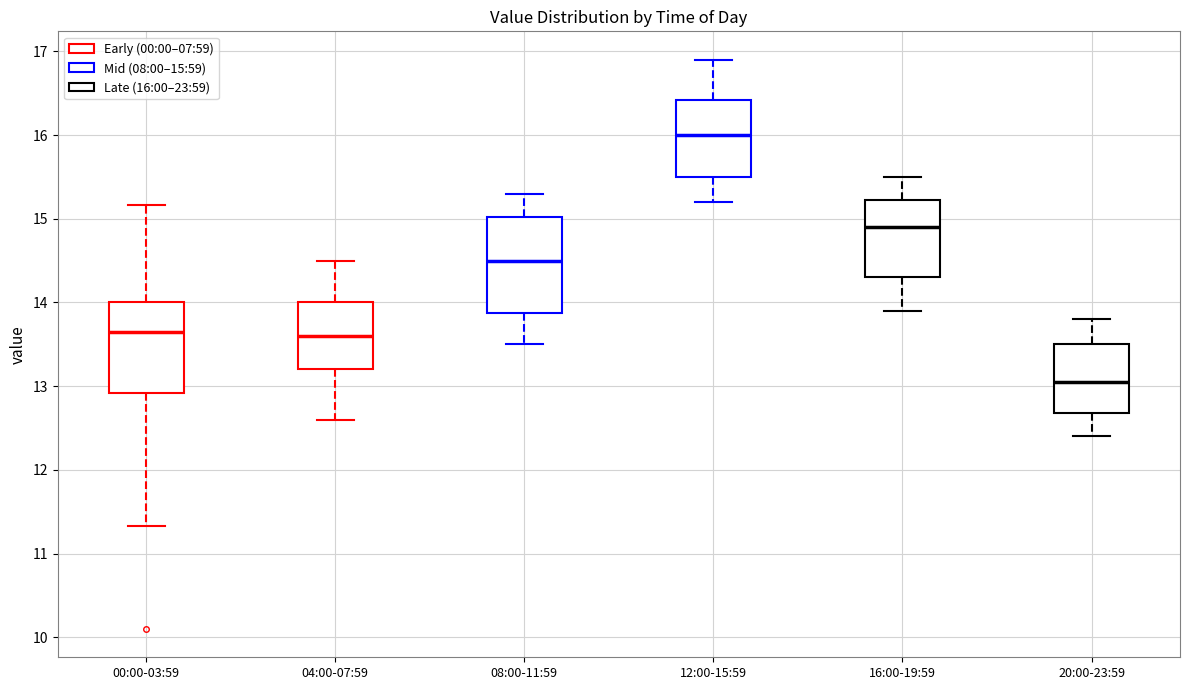

Where is the upper edge of the box for 12:00-15:59 on the y-axis? The values are not printed on the chart, so give them approximately, as read against the axis.

16.4